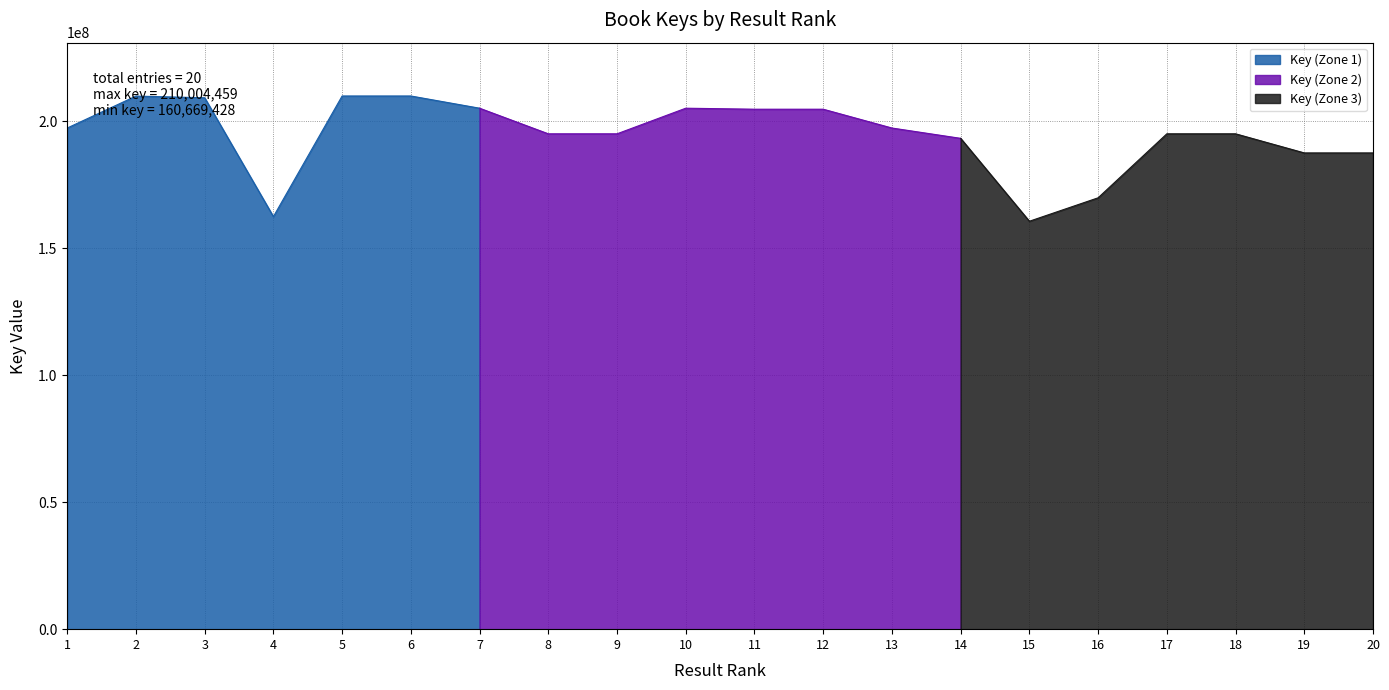

Which category has the lowest value across all series?

15